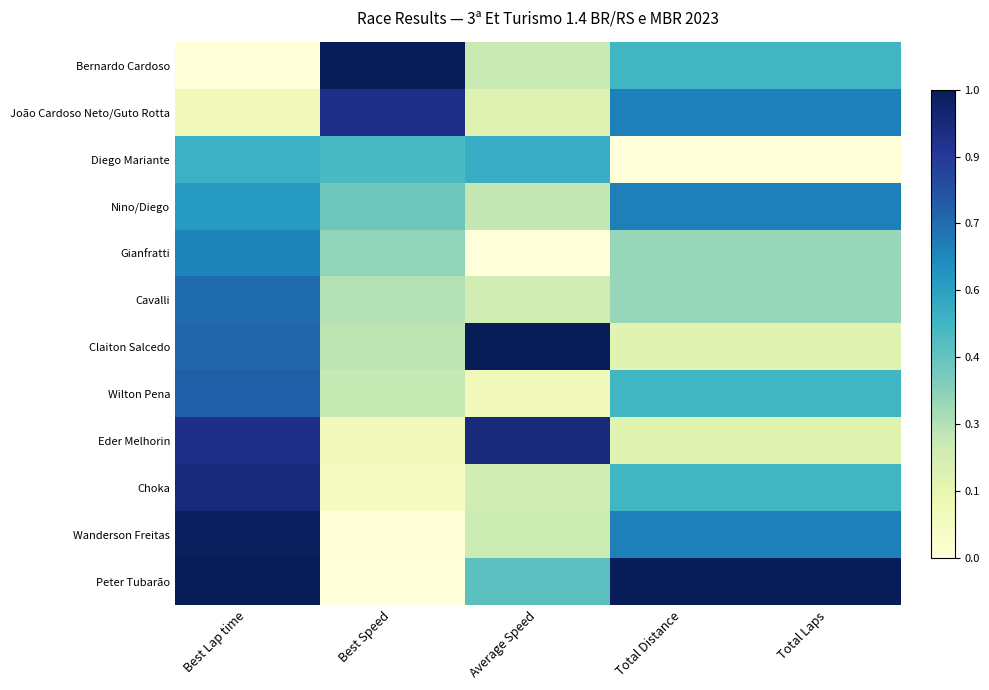

Reading left to right, list all the values displayed in this chart.

Bernardo Cardoso: Best Lap time=0.0	Best Speed=1.0	Average Speed=0.2	Total Distance=0.5	Total Laps=0.5
João Cardoso Neto/Guto Rotta: Best Lap time=0.1	Best Speed=0.9	Average Speed=0.2	Total Distance=0.7	Total Laps=0.7
Diego Mariante: Best Lap time=0.5	Best Speed=0.5	Average Speed=0.5	Total Distance=0.0	Total Laps=0.0
Nino/Diego: Best Lap time=0.6	Best Speed=0.4	Average Speed=0.3	Total Distance=0.7	Total Laps=0.7
Gianfratti: Best Lap time=0.7	Best Speed=0.3	Average Speed=0.0	Total Distance=0.3	Total Laps=0.3
Cavalli: Best Lap time=0.7	Best Speed=0.3	Average Speed=0.2	Total Distance=0.3	Total Laps=0.3
Claiton Salcedo: Best Lap time=0.7	Best Speed=0.3	Average Speed=1.0	Total Distance=0.2	Total Laps=0.2
Wilton Pena: Best Lap time=0.7	Best Speed=0.2	Average Speed=0.1	Total Distance=0.5	Total Laps=0.5
Eder Melhorin: Best Lap time=0.9	Best Speed=0.1	Average Speed=0.9	Total Distance=0.2	Total Laps=0.2
Choka: Best Lap time=0.9	Best Speed=0.1	Average Speed=0.2	Total Distance=0.5	Total Laps=0.5
Wanderson Freitas: Best Lap time=1.0	Best Speed=0.0	Average Speed=0.2	Total Distance=0.7	Total Laps=0.7
Peter Tubarão: Best Lap time=1.0	Best Speed=0.0	Average Speed=0.4	Total Distance=1.0	Total Laps=1.0